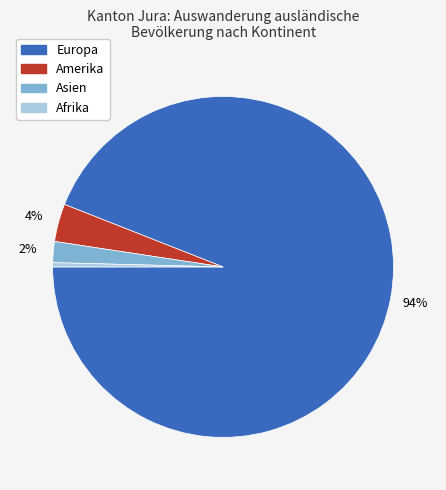

Is there any slice that represents more than half of the pie?

Yes